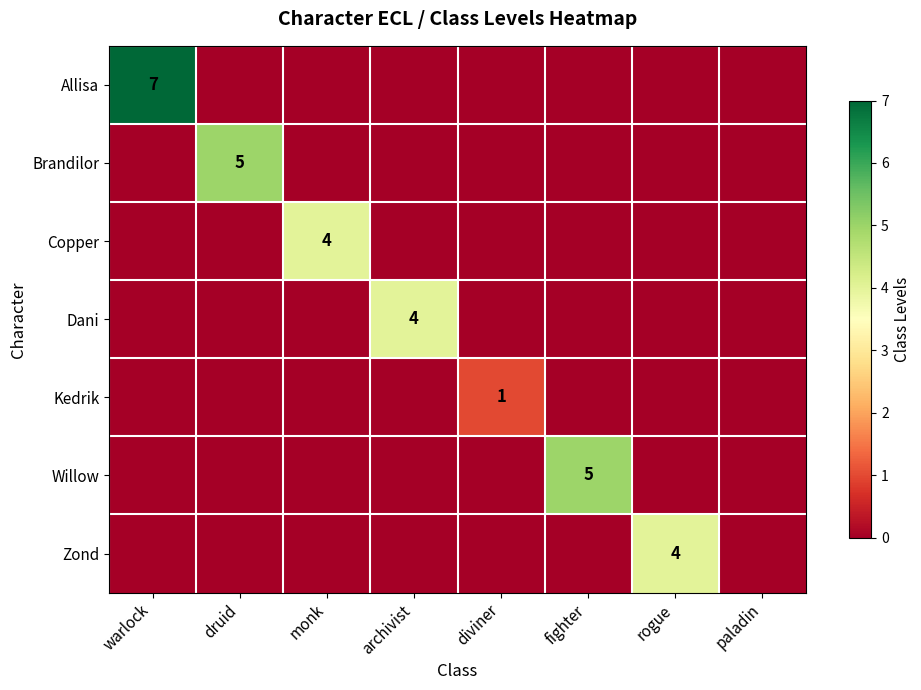

True or false: Zond has a value of 6 at rogue.

False